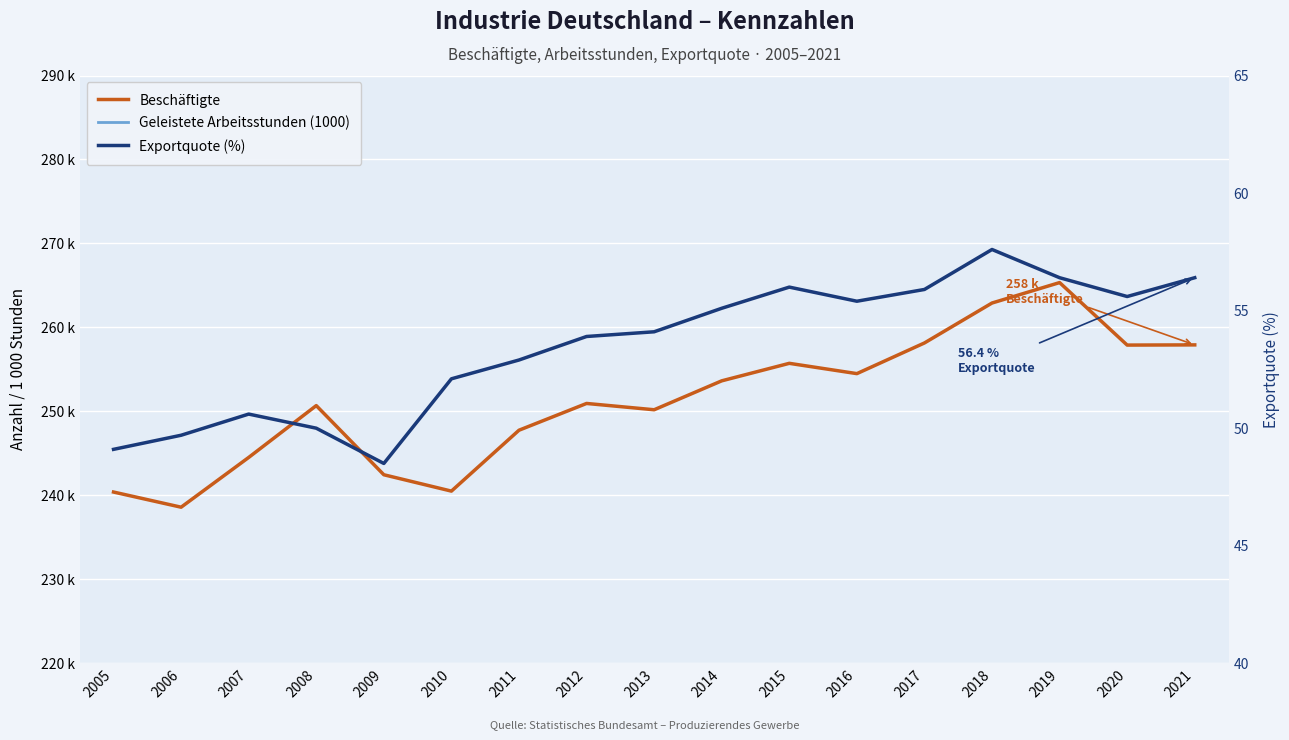

What is the highest value of the Exportquote (%) series?

57.6